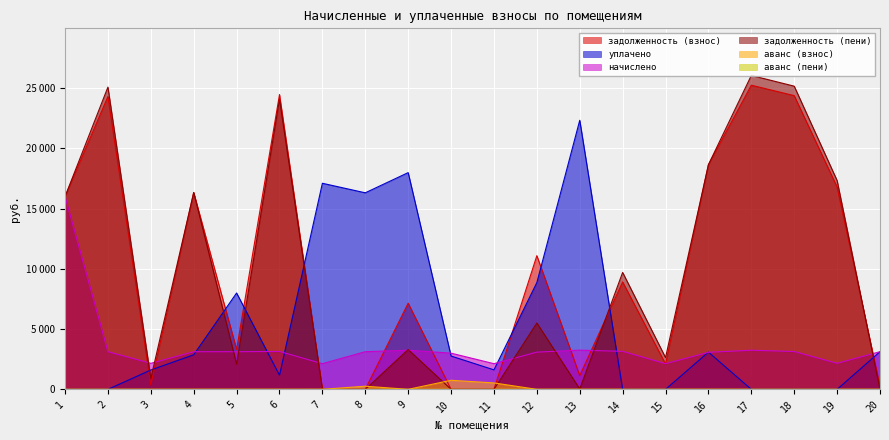

What is the approximate value of уплачено at 9?

17995.0